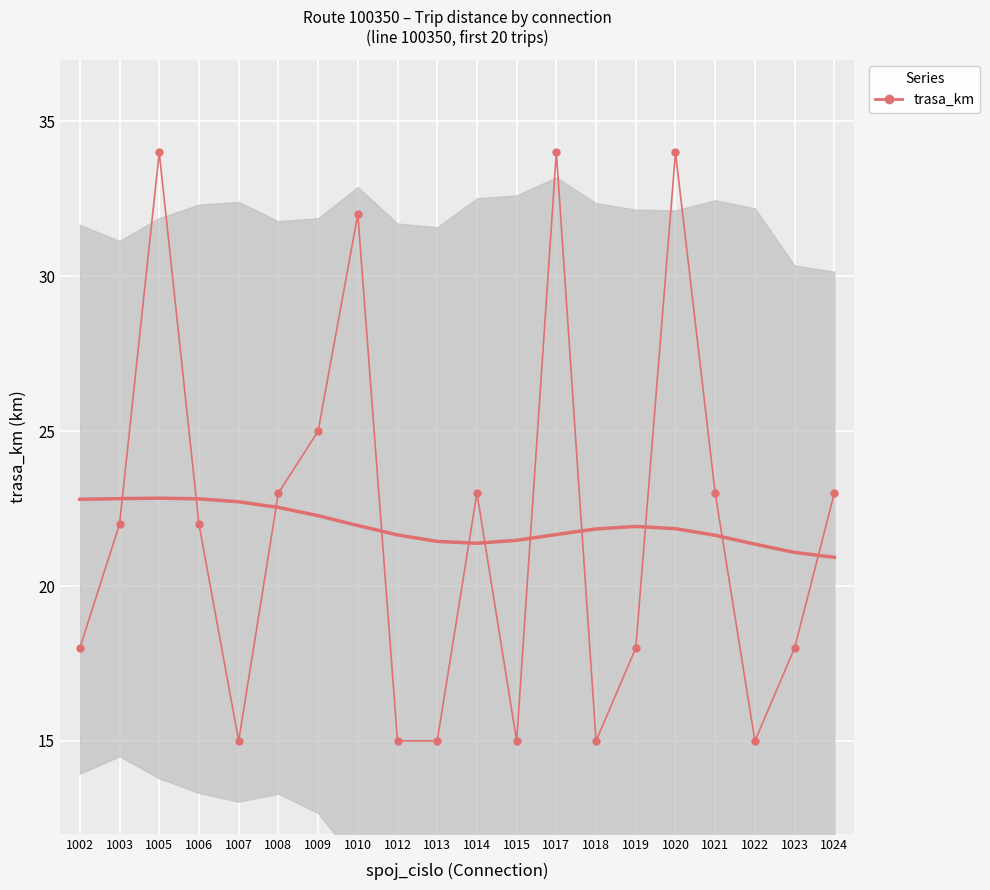

Which label corresponds to the largest value in the chart?

1005